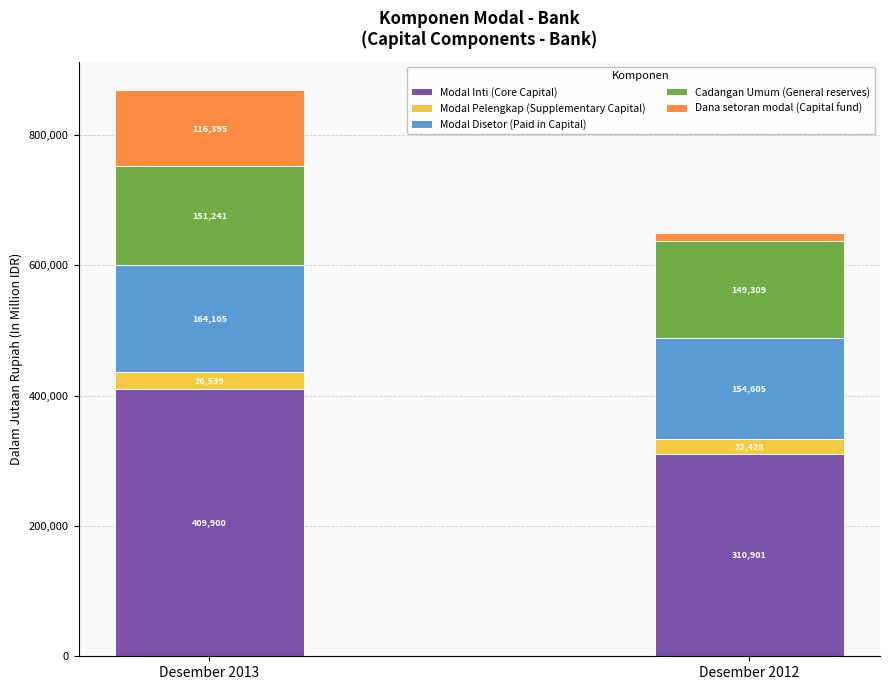

What is the total value across all series at Desember 2013?

868180